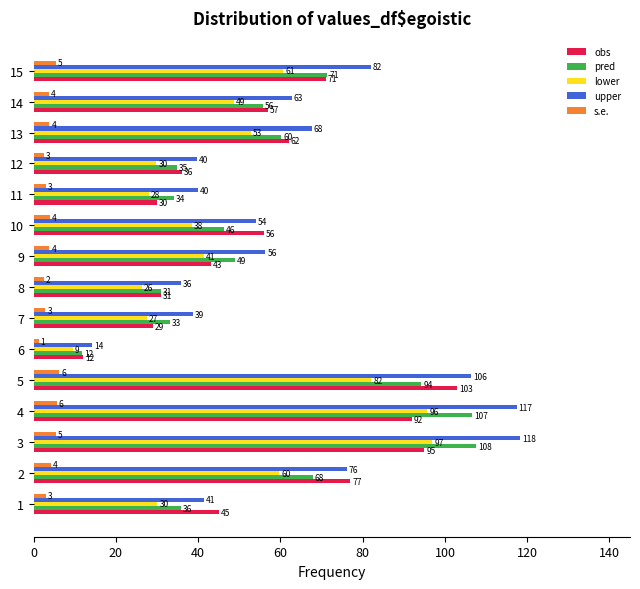

Which series has the widest spread of values?

upper